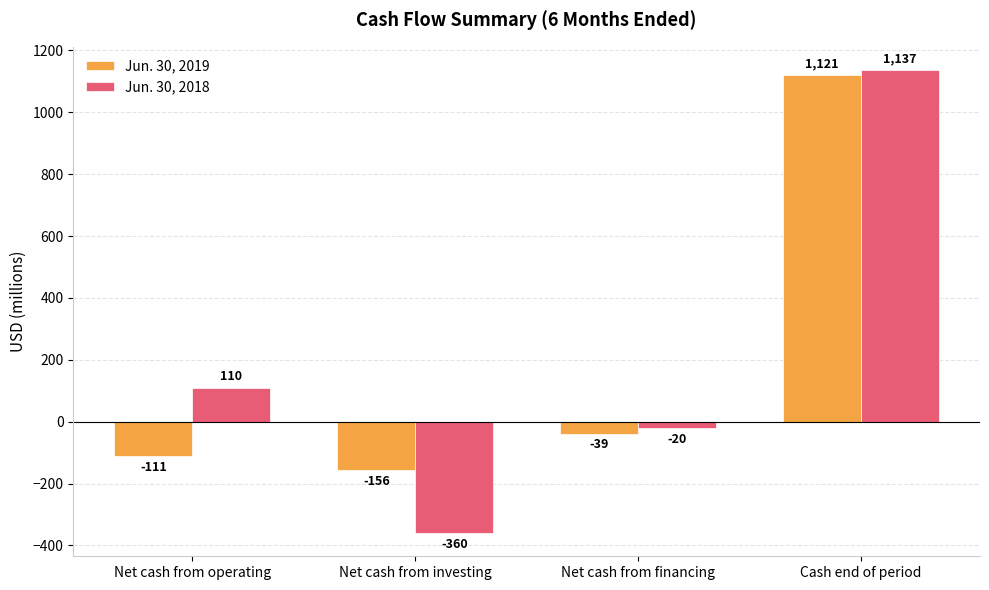

Rank the series at Cash end of period from highest to lowest value.

Jun. 30, 2018, Jun. 30, 2019